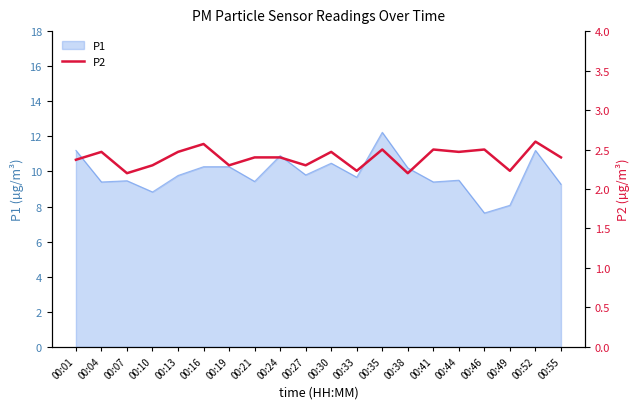

Does the chart display data point markers on the line(s)?

No